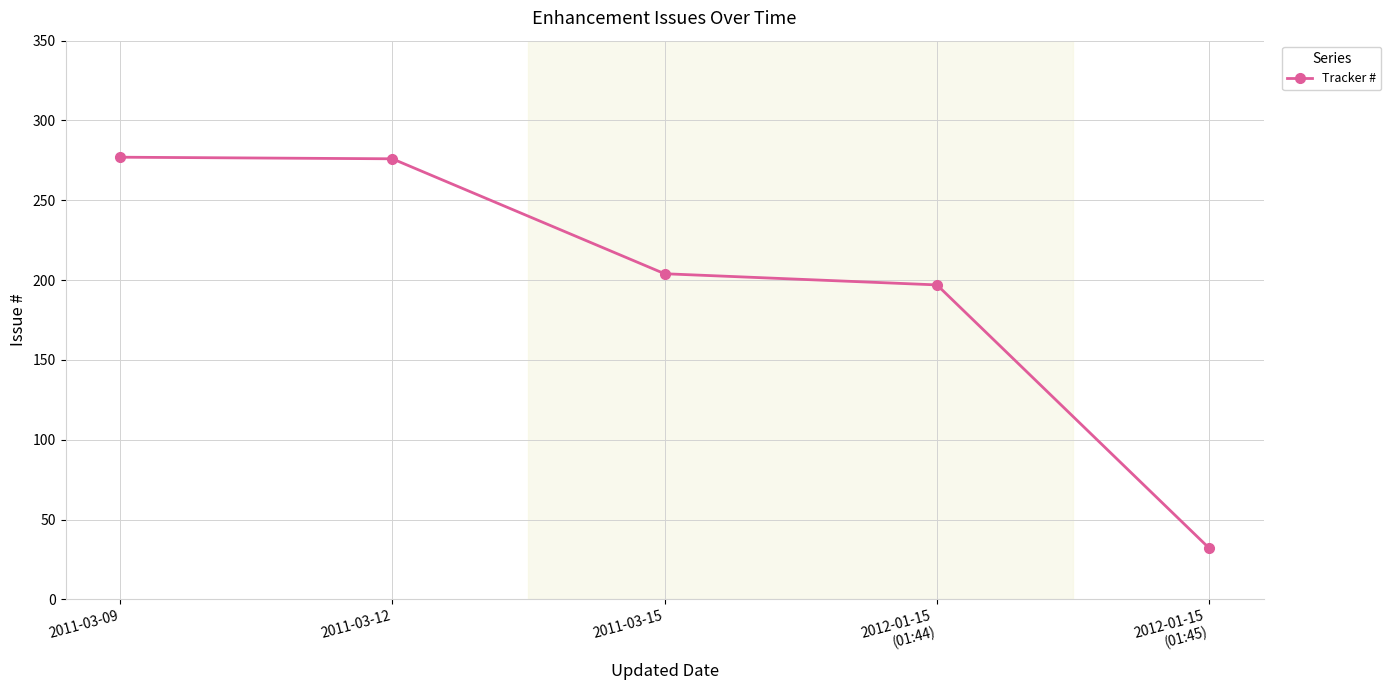

What is the change in value from 2011-03-09 to 2012-01-15
(01:45)?

-245